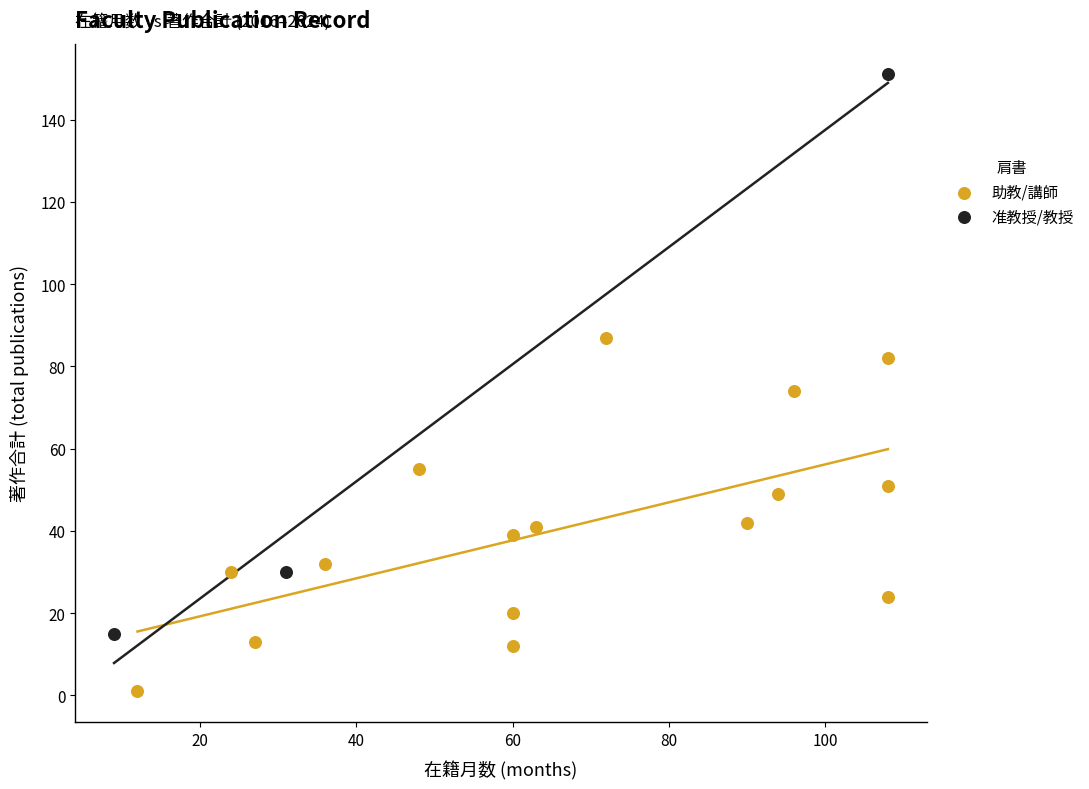

Which series reaches the maximum Y coordinate?

准教授/教授